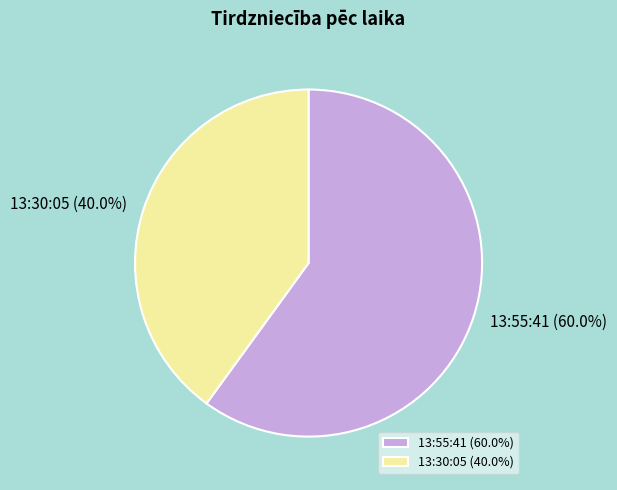

Between 13:55:41 and 13:30:05, which is larger?

13:55:41